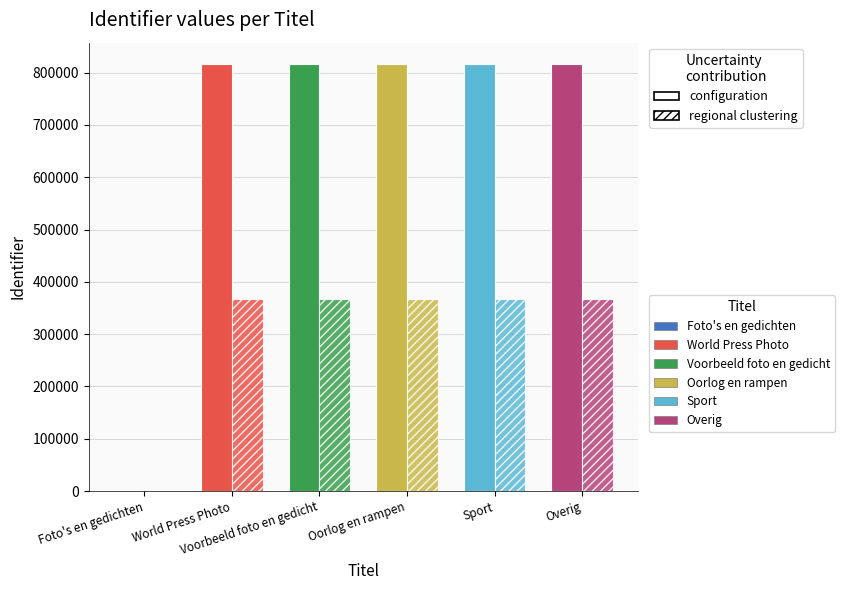

Are the bars horizontal?

No